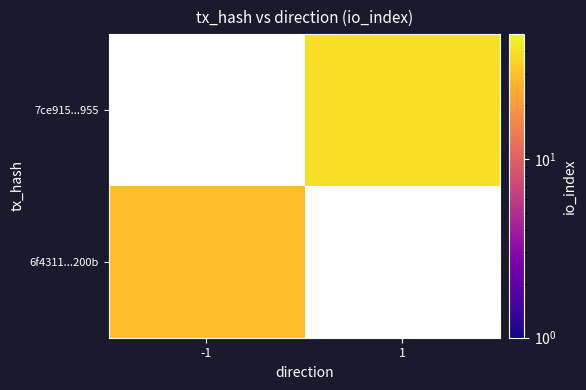

What is the approximate value of 7ce915...955 at 1?

40.0